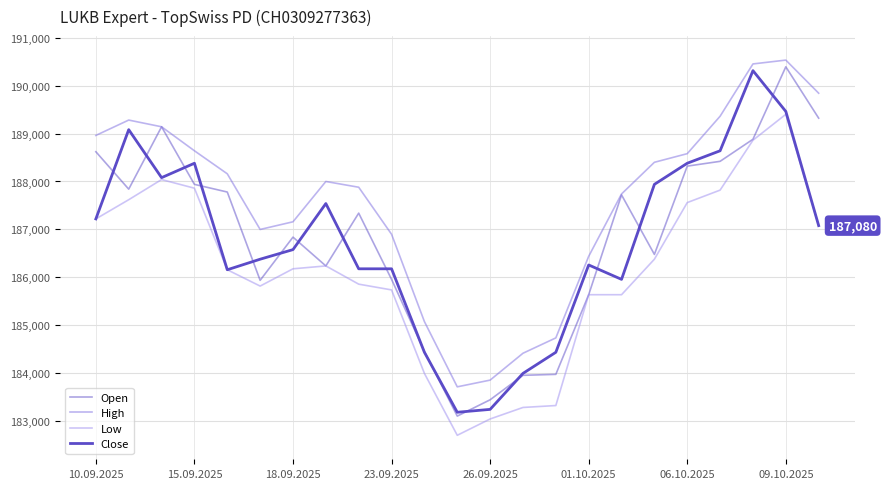

Count the number of data series in this chart.

4